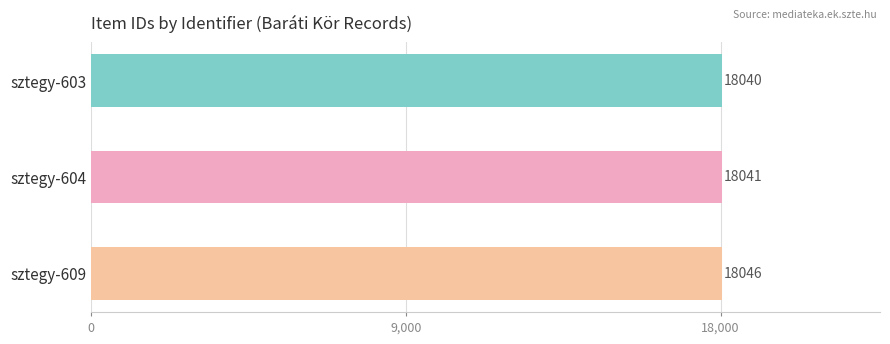

What is the change in value from sztegy-604 to sztegy-609?

+5